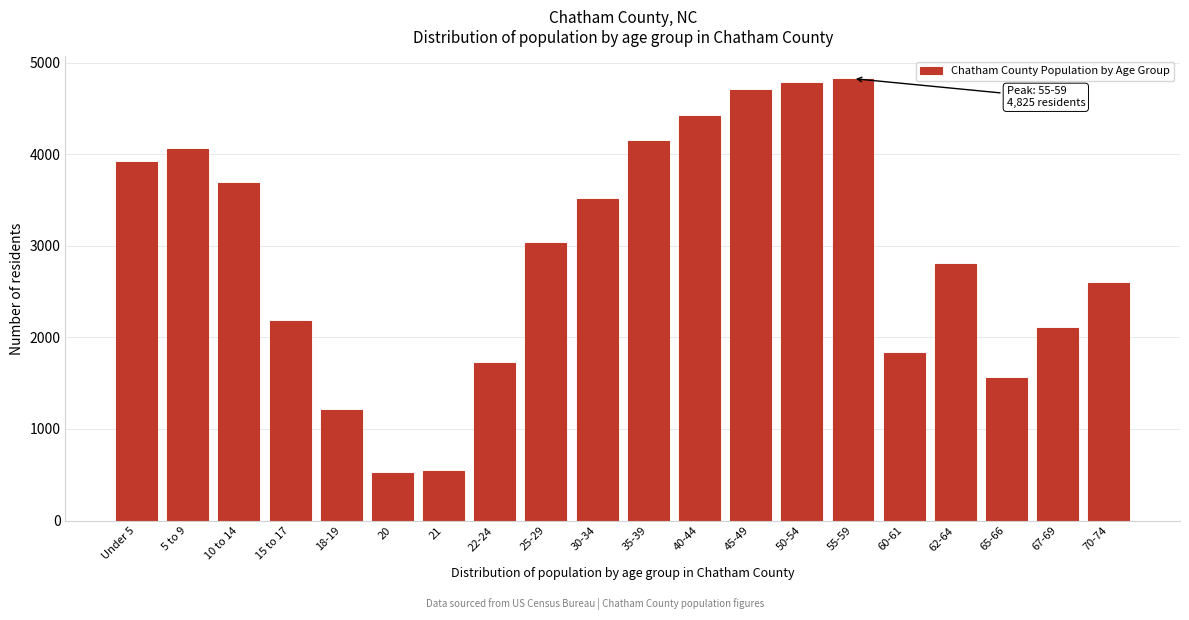

Reading left to right, what are all the values shown in this chart?

Under 5=3917	5 to 9=4061	10 to 14=3685	15 to 17=2178	18-19=1205	20=516	21=540	22-24=1723	25-29=3031	30-34=3516	35-39=4148	40-44=4422	45-49=4696	50-54=4776	55-59=4825	60-61=1834	62-64=2801	65-66=1557	67-69=2104	70-74=2591